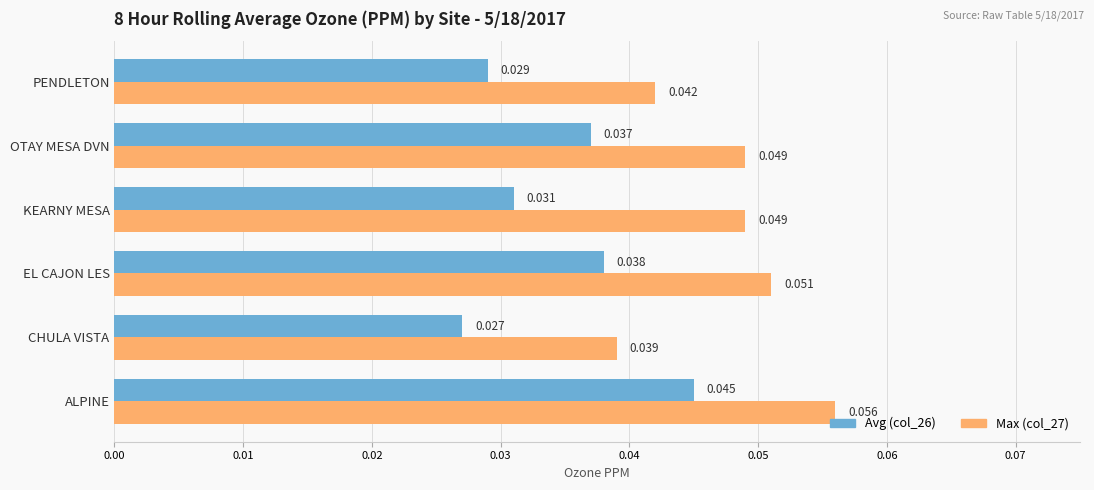

Which category has the highest value in the Avg (col_26) series?

ALPINE